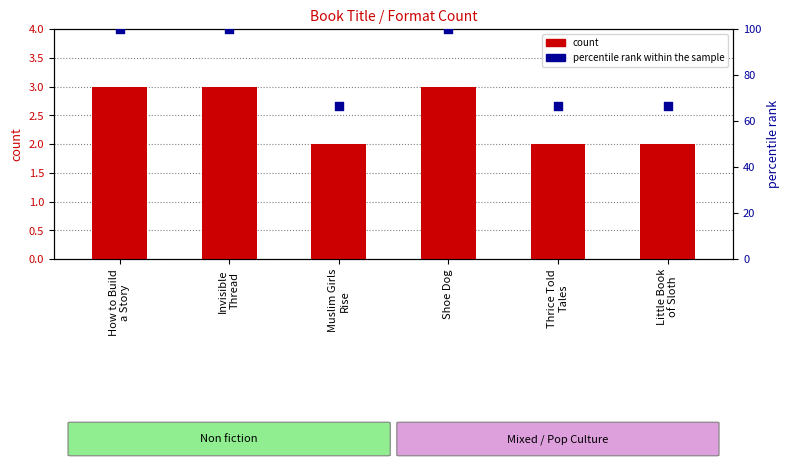

What are all the series names shown in the legend?

count, percentile rank within the sample